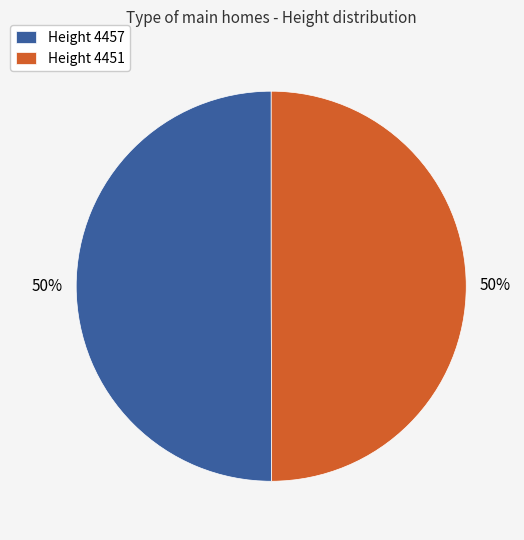

To the nearest percent, what is the average slice percentage?

50%